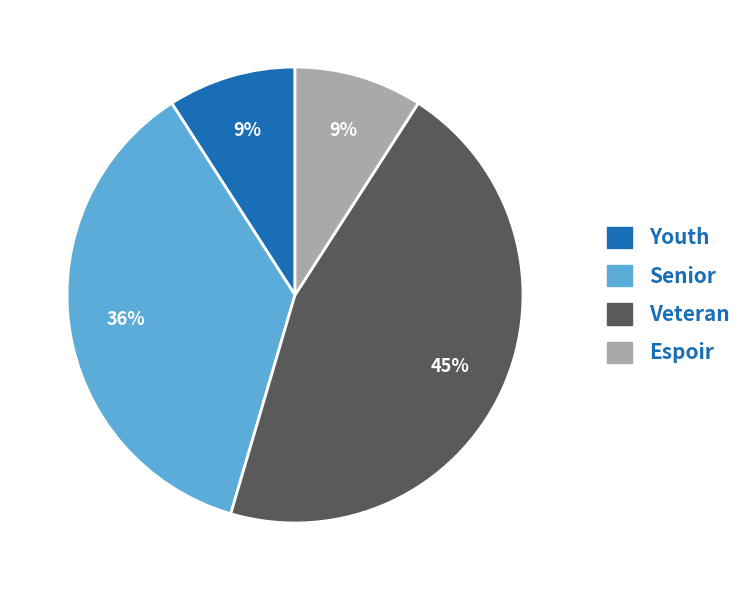

What is the largest slice in the pie chart?

Veteran